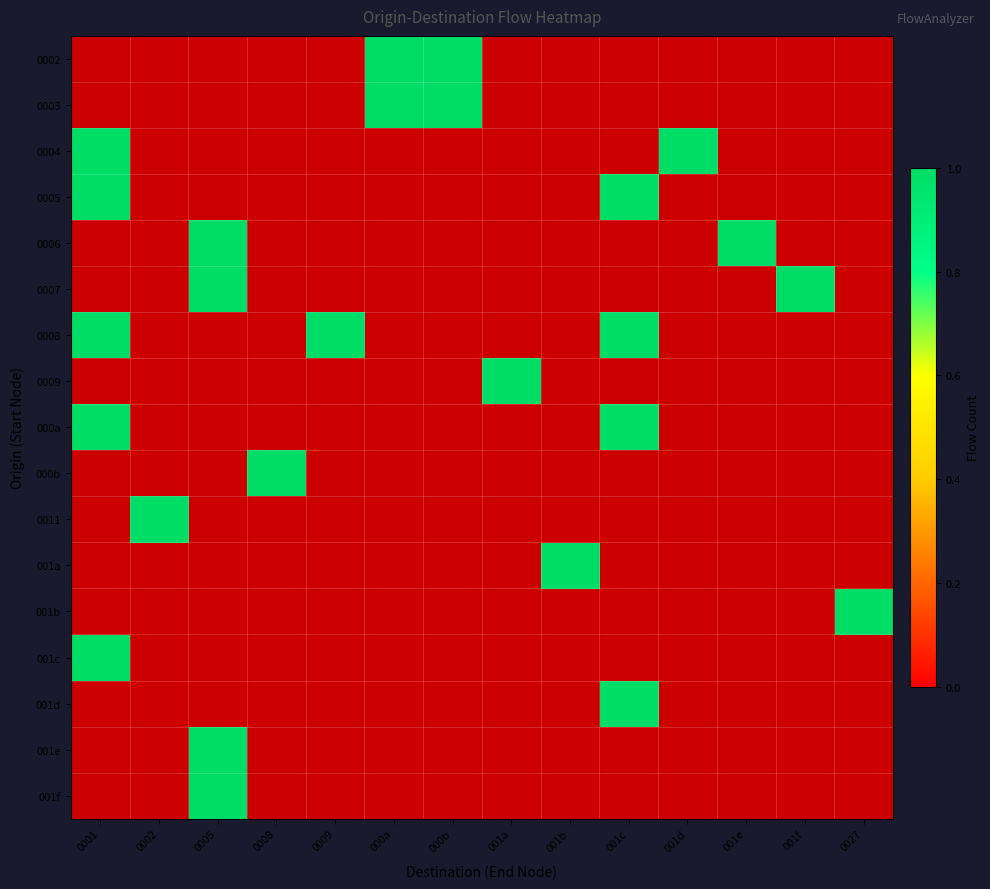

At 001c, list the series in order from smallest to largest.

0002, 0003, 0004, 0006, 0007, 0009, 000b, 0011, 001a, 001b, 001c, 001e, 001f, 0005, 0008, 000a, 001d